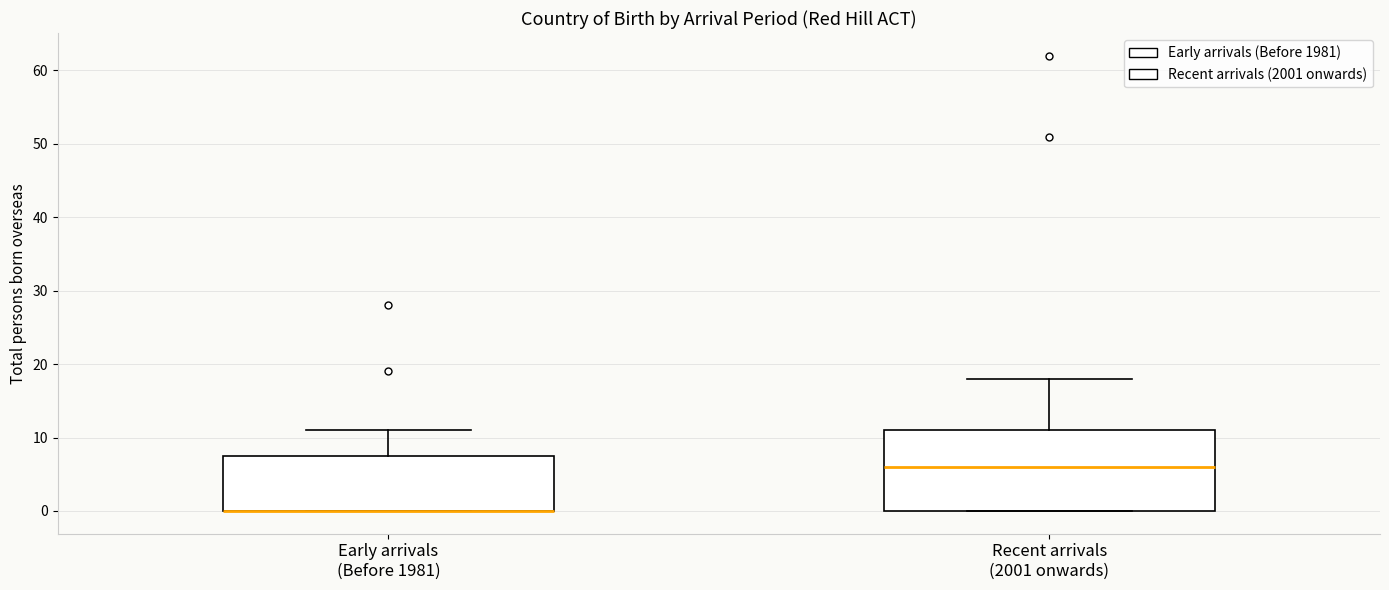

Where is the upper edge of the box for Recent arrivals (2001 onwards) on the y-axis? The values are not printed on the chart, so give them approximately, as read against the axis.

11